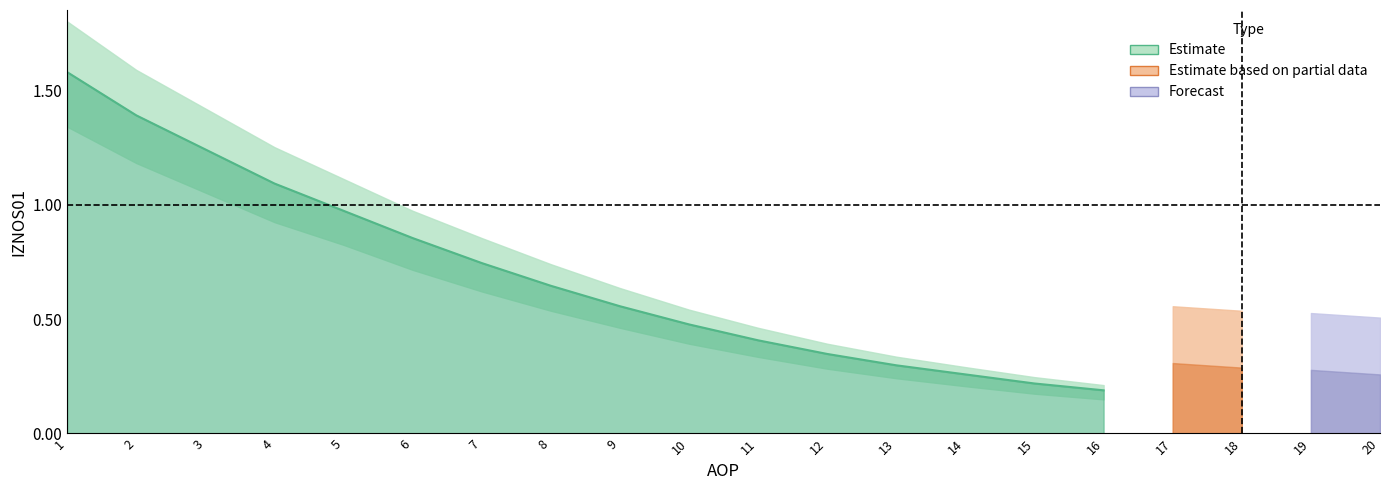

What is the smallest value displayed?

0.2